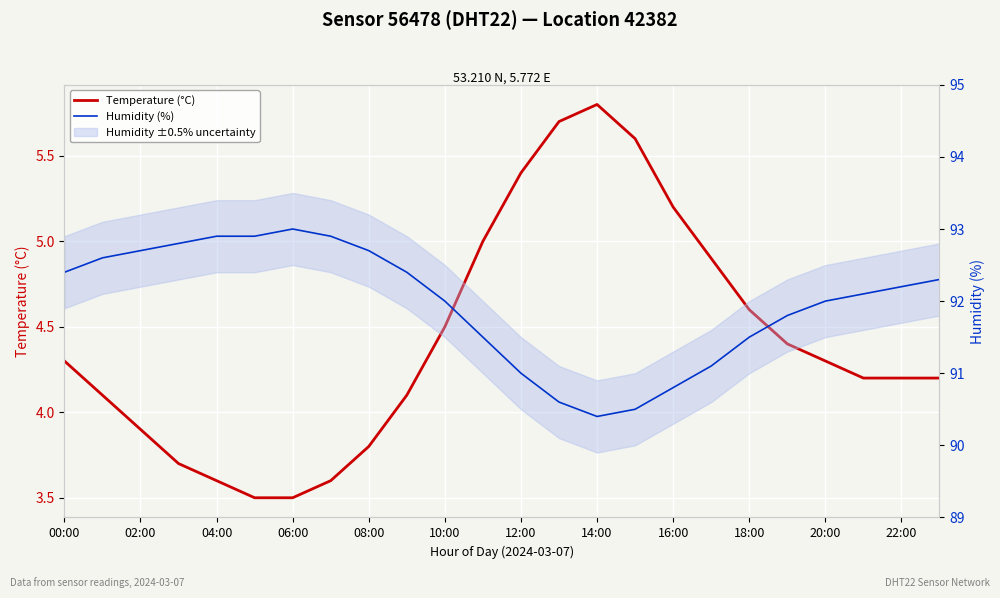

Reading left to right, extract all data points from this chart.

Temperature (°C): 4.3	4.1	3.9	3.7	3.6	3.5	3.5	3.6	3.8	4.1	4.5	5.0	5.4	5.7	5.8	5.6	5.2	4.9	4.6	4.4	4.3	4.2	4.2	4.2
Humidity (%): 92.4	92.6	92.7	92.8	92.9	92.9	93.0	92.9	92.7	92.4	92.0	91.5	91.0	90.6	90.4	90.5	90.8	91.1	91.5	91.8	92.0	92.1	92.2	92.3